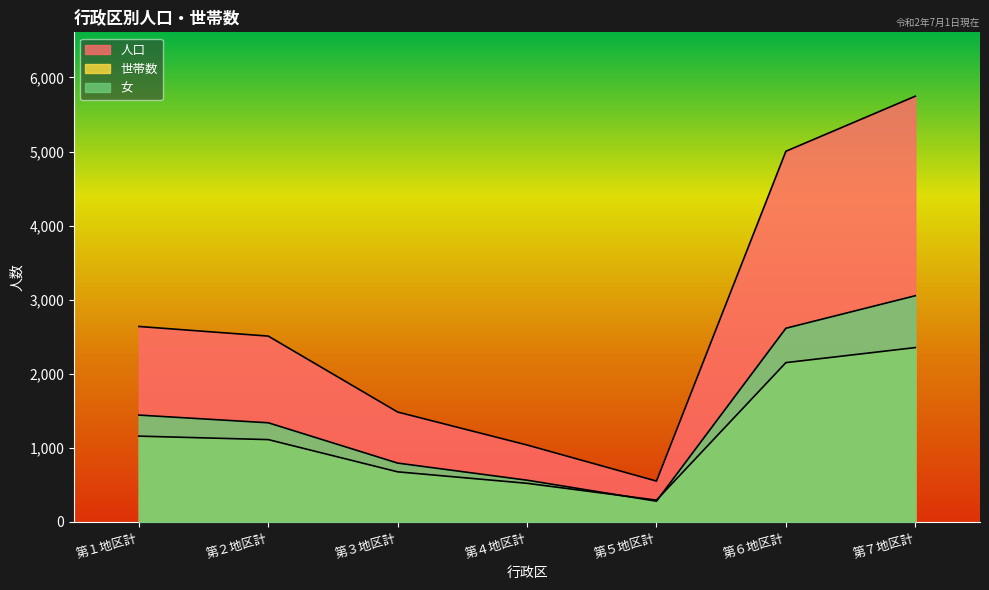

At which label does 世帯数 reach its minimum?

第５地区計